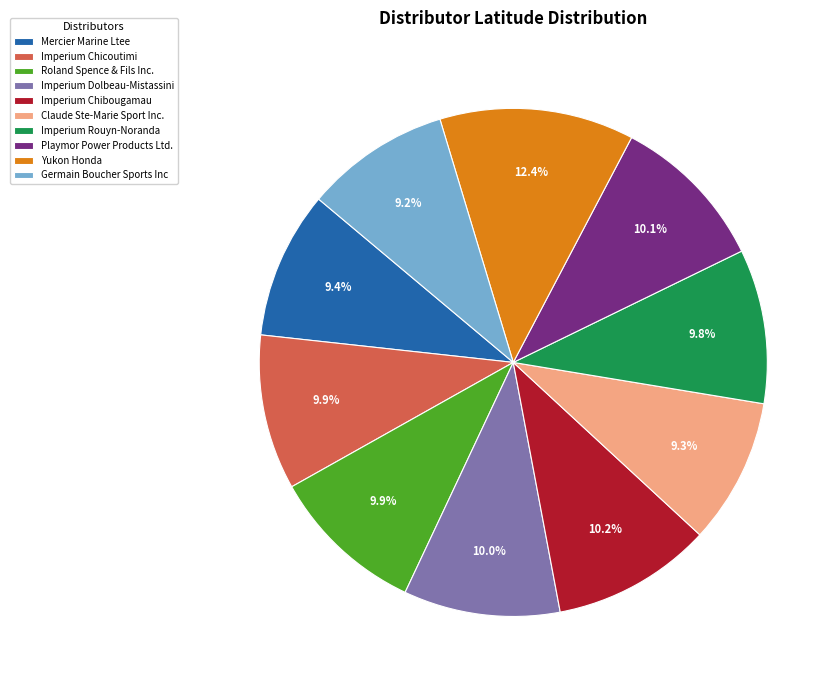

To the nearest percent, what percentage of the pie is Playmor Power Products Ltd.?

10%